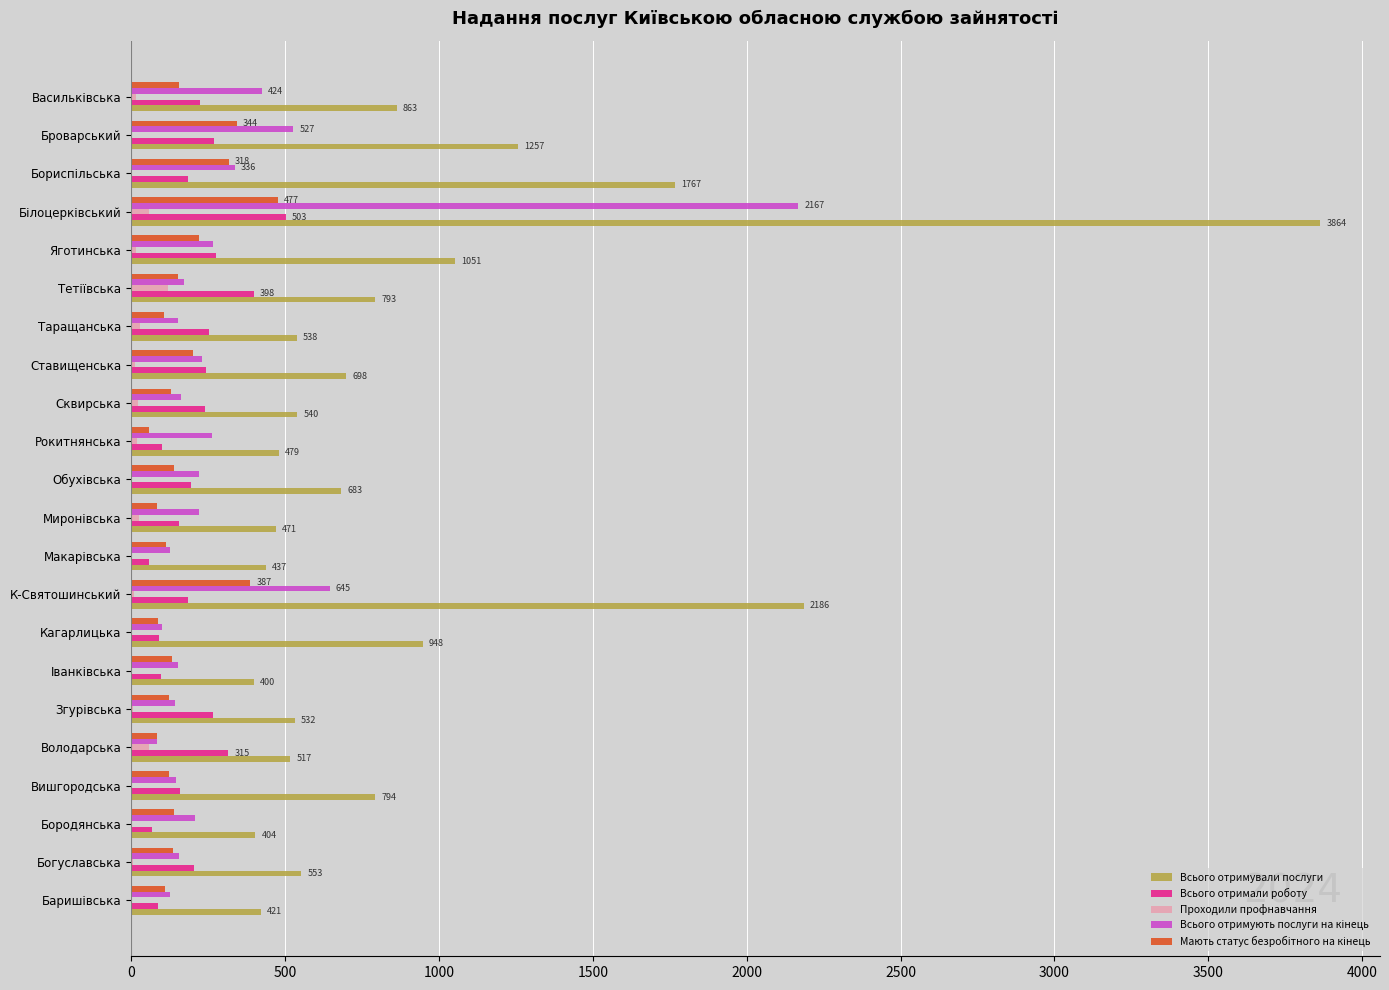

Which series has the largest total across all categories?

Всього отримували послуги